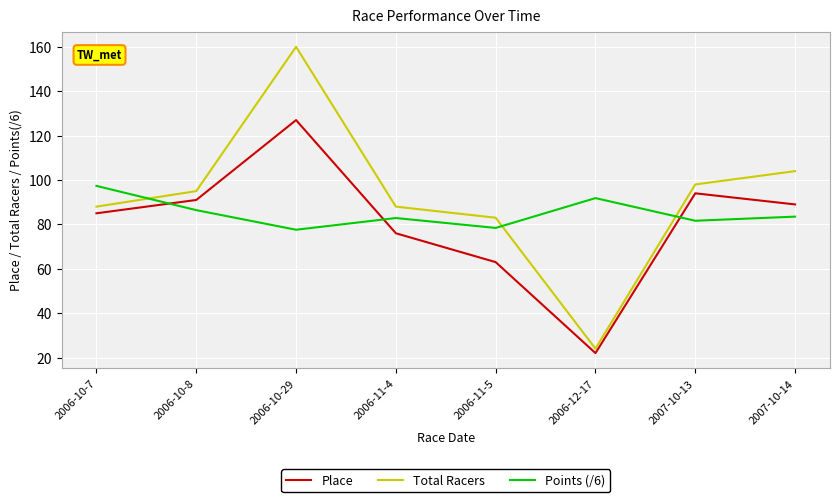

What are all the series names shown in the legend?

Place, Total Racers, Points (/6)